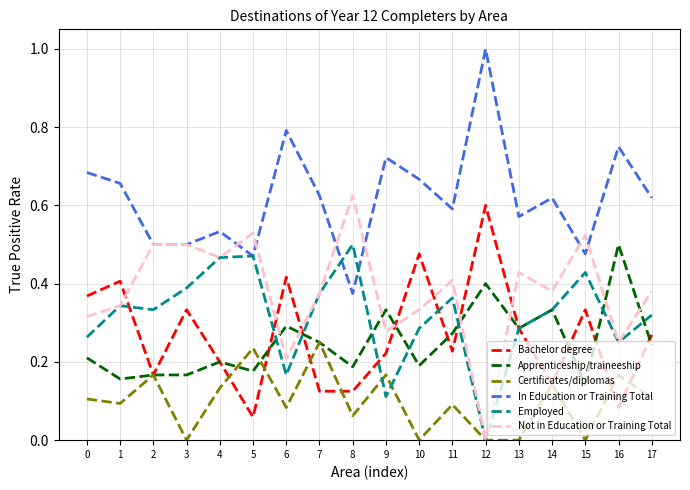

At 10, list the series in order from smallest to largest.

Certificates/diplomas, Apprenticeship/traineeship, Employed, Not in Education or Training Total, Bachelor degree, In Education or Training Total